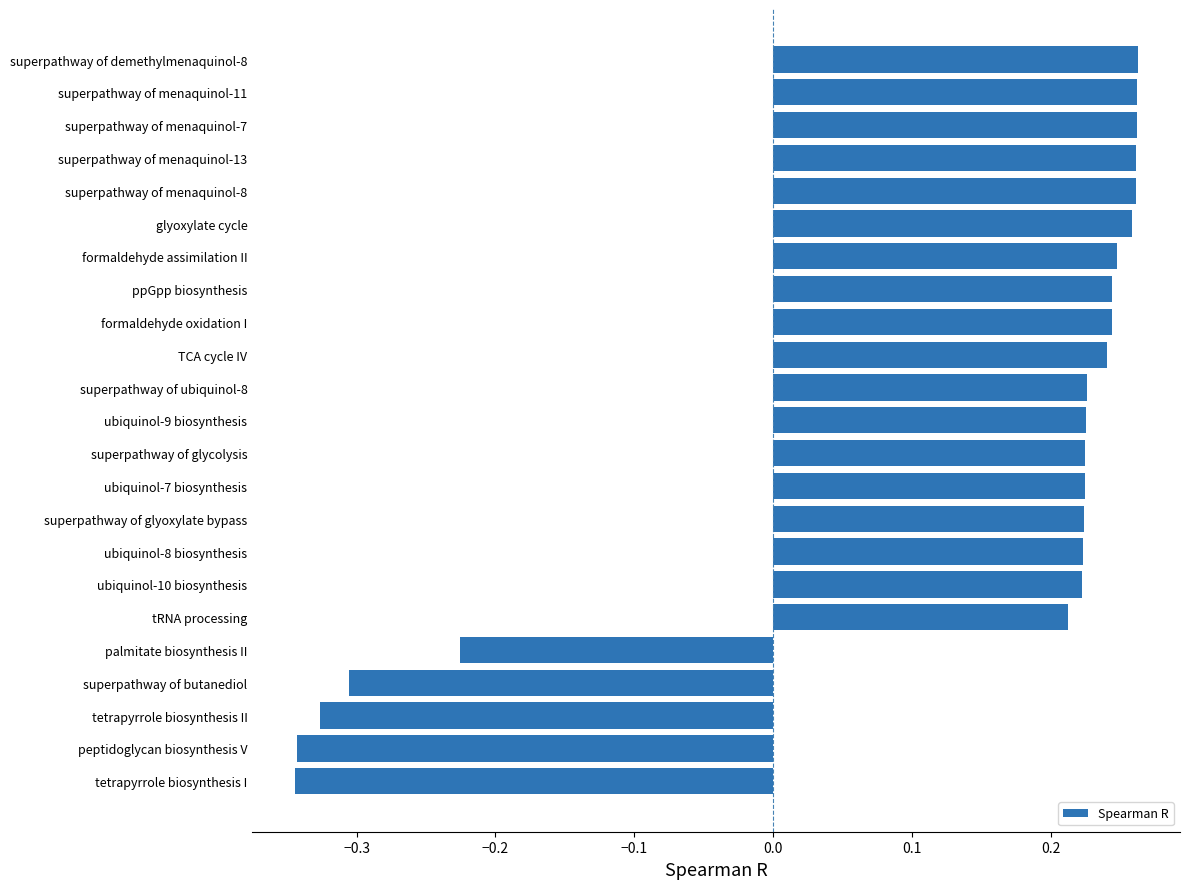

The chart shows a value of 0.4 at superpathway of menaquinol-13. True or false?

False